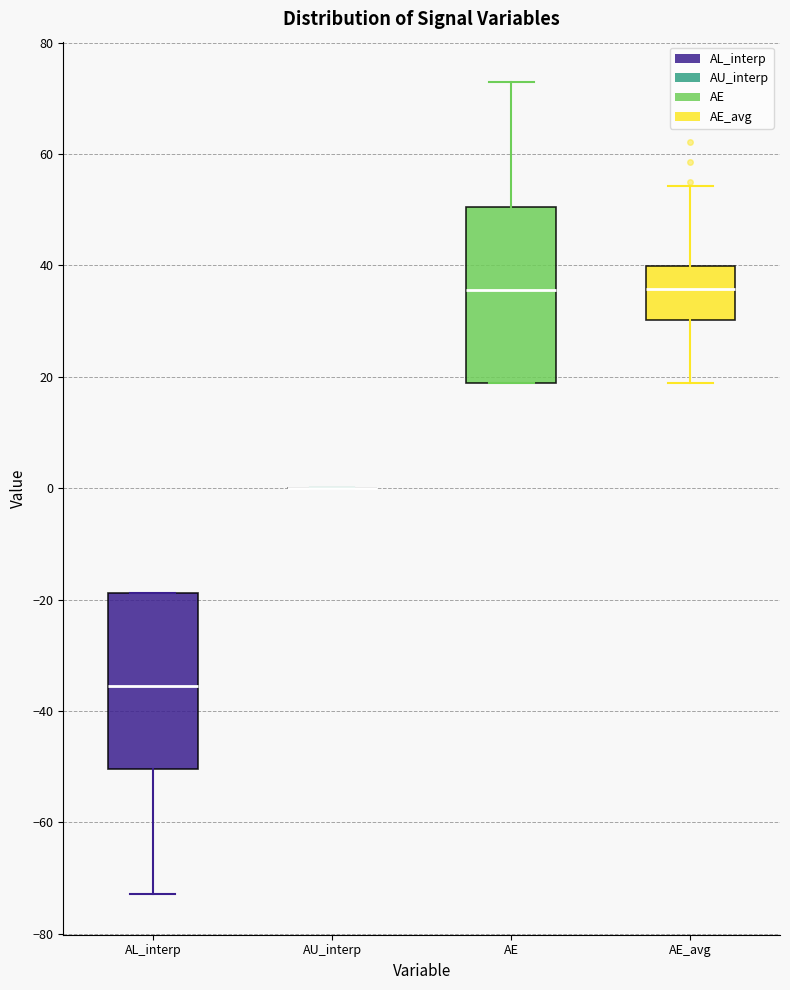

Reading left to right, transcribe this box plot: for each box, give where its median line is, the range the box spans, and where its two whiskers end, as read against the y-axis. The values are not printed on the chart, so give them approximately, as read against the axis.

AL_interp: median -36, box -50 to -18, whiskers -72 to -18
AU_interp: box collapsed to a line at 0, whiskers 0 to 0
AE: median 36, box 18 to 50, whiskers 18 to 72
AE_avg: median 36, box 30 to 40, whiskers 18 to 54